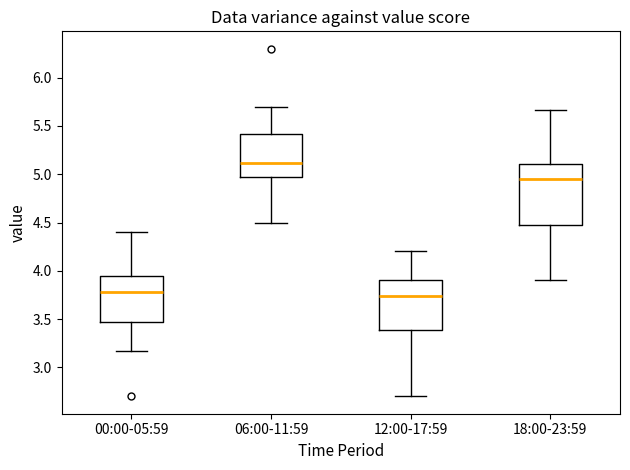

Reading left to right, read every box against the y-axis: the position of its median line, the range the box covers, and the ends of its whiskers. The values are not printed on the chart, so give them approximately, as read against the axis.

00:00-05:59: median 3.80, box 3.50 to 3.95, whiskers 3.15 to 4.40
06:00-11:59: median 5.10, box 5.00 to 5.40, whiskers 4.50 to 5.70
12:00-17:59: median 3.75, box 3.40 to 3.90, whiskers 2.70 to 4.20
18:00-23:59: median 4.95, box 4.50 to 5.10, whiskers 3.90 to 5.65